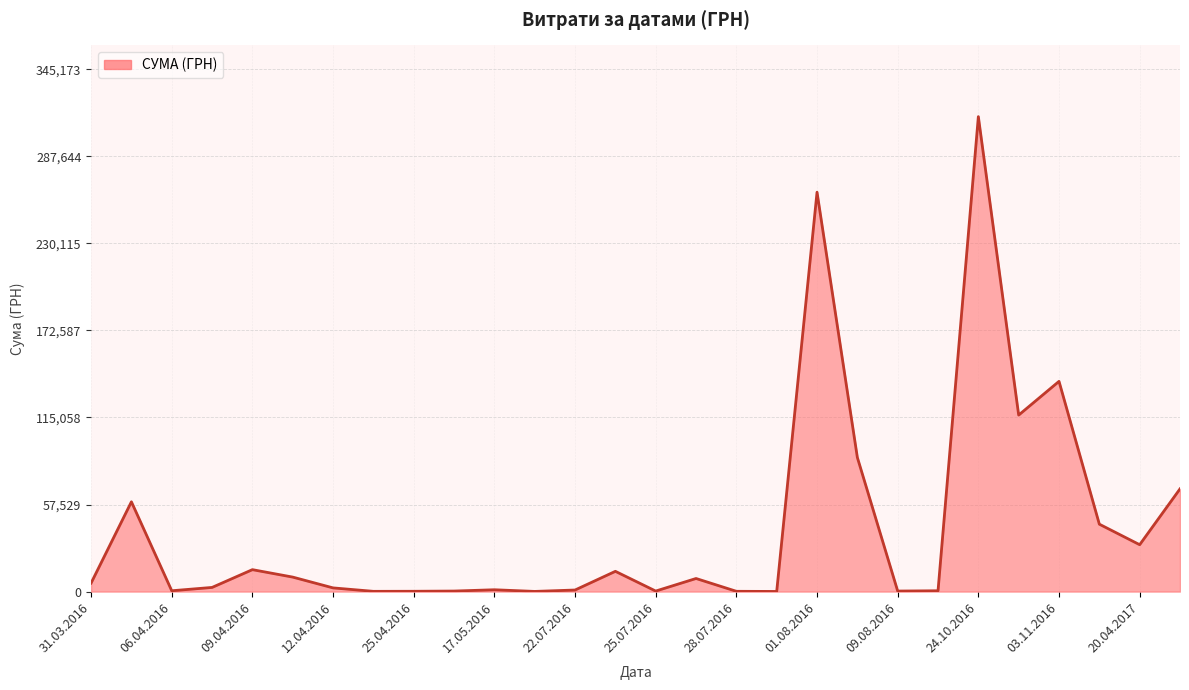

What is the difference between the maximum and minimum values?

313695.8